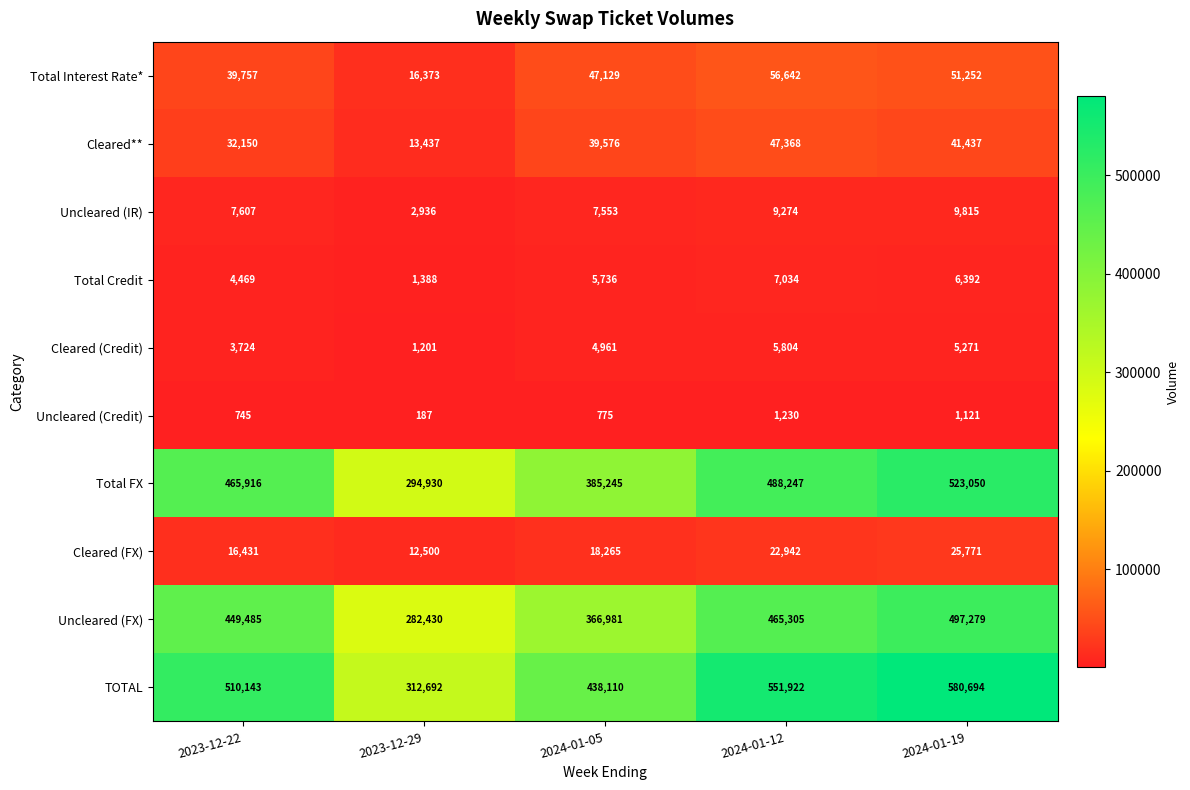

What value does the Uncleared (IR) series have at 2024-01-19, to the nearest 50?

9800